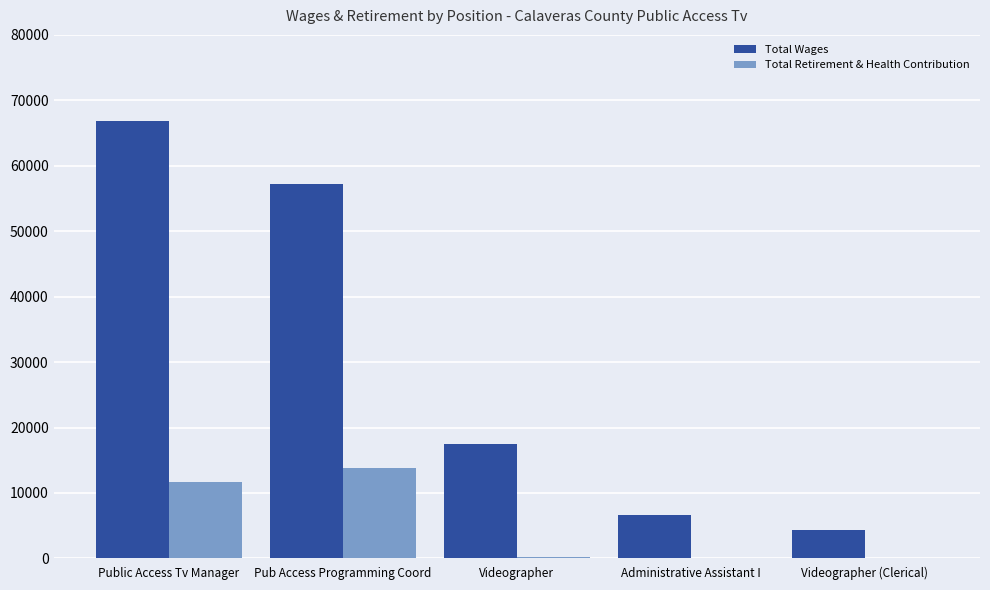

What is the approximate value of Total Retirement & Health Contribution at Videographer?

227